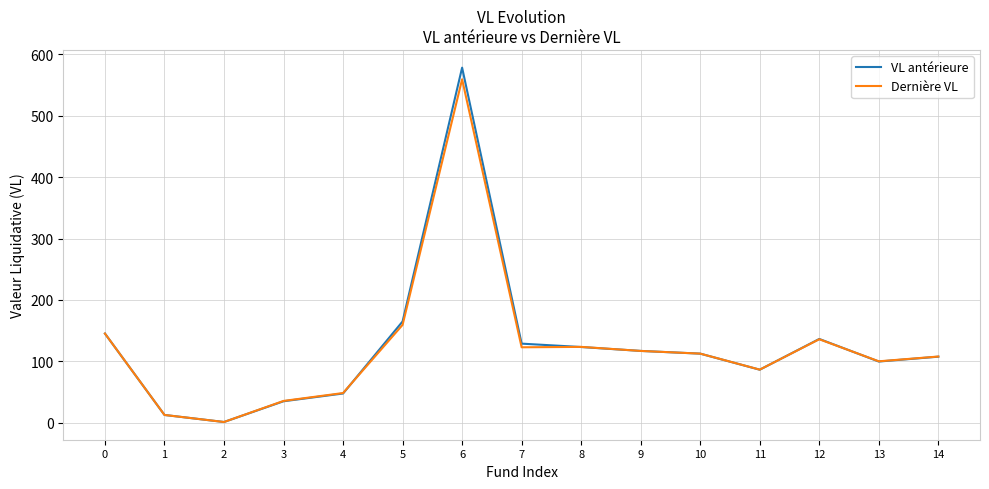

What are all the series names shown in the legend?

VL antérieure, Dernière VL